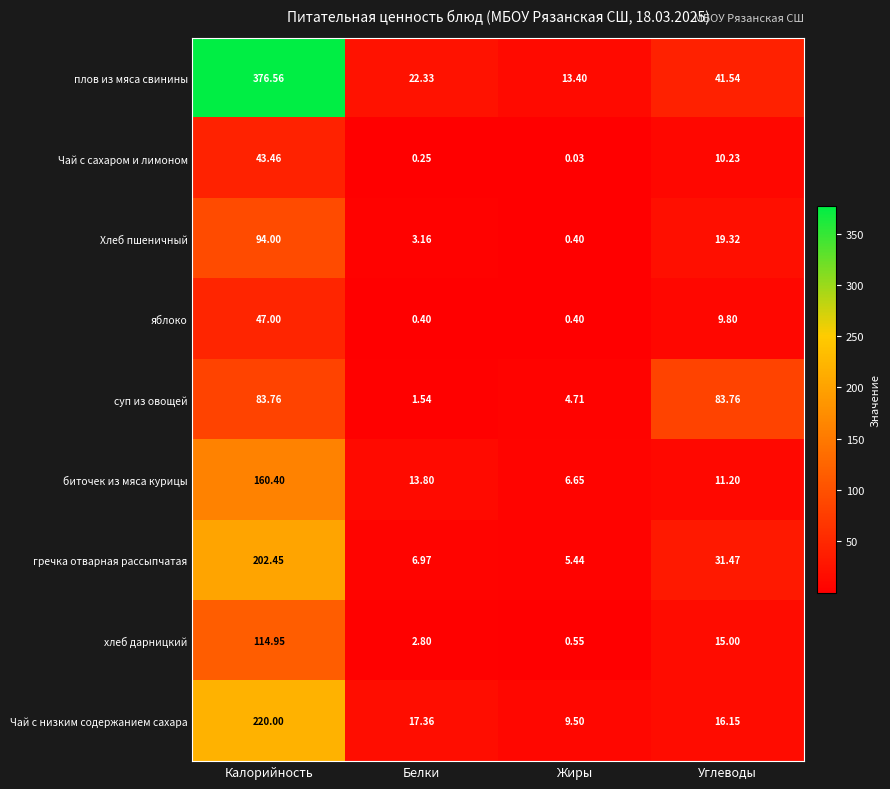

Which series changed the most between Жиры and Углеводы?

суп из овощей